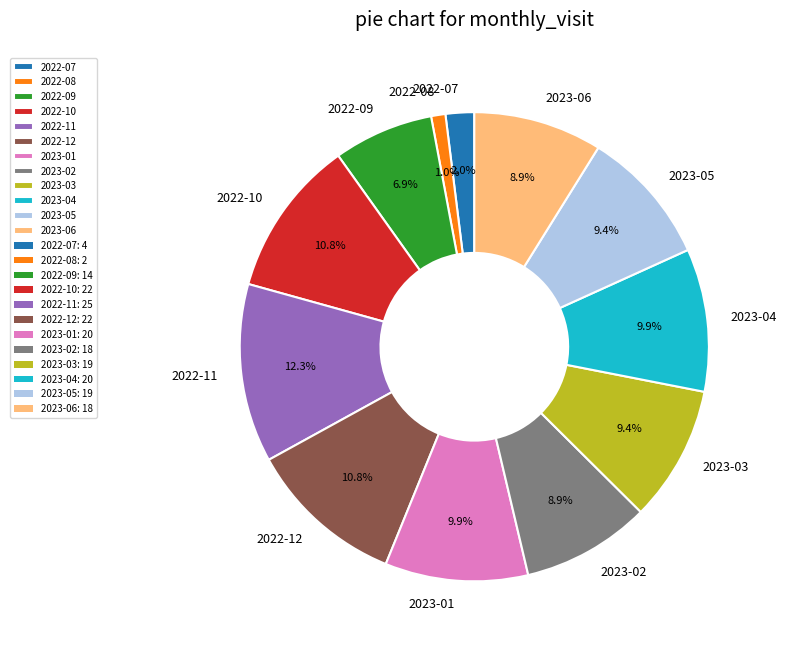

Which slice is the largest?

2022-11